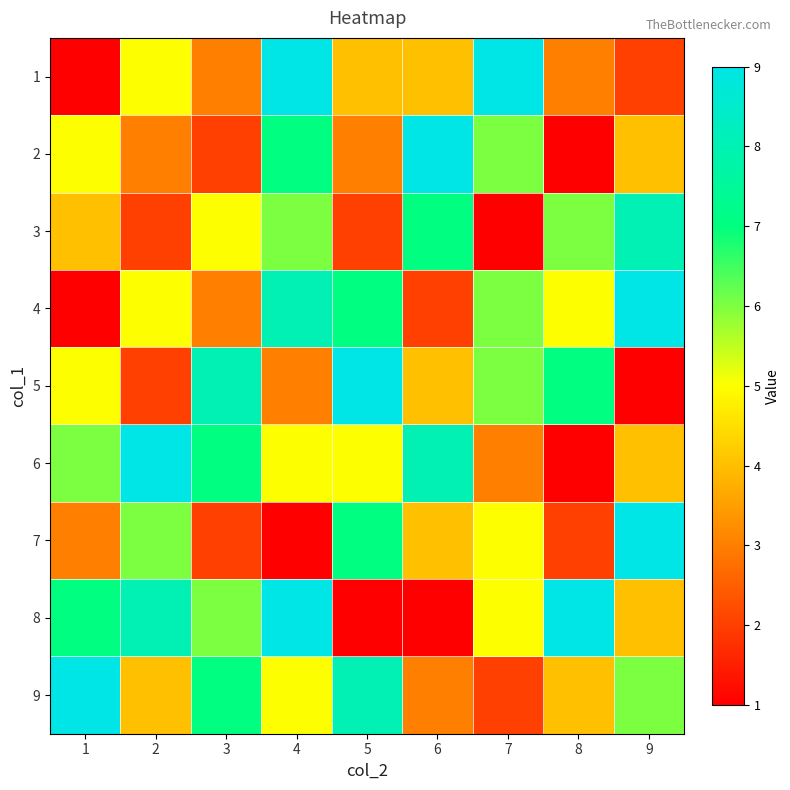

At how many categories does at least one series exceed 6?

9